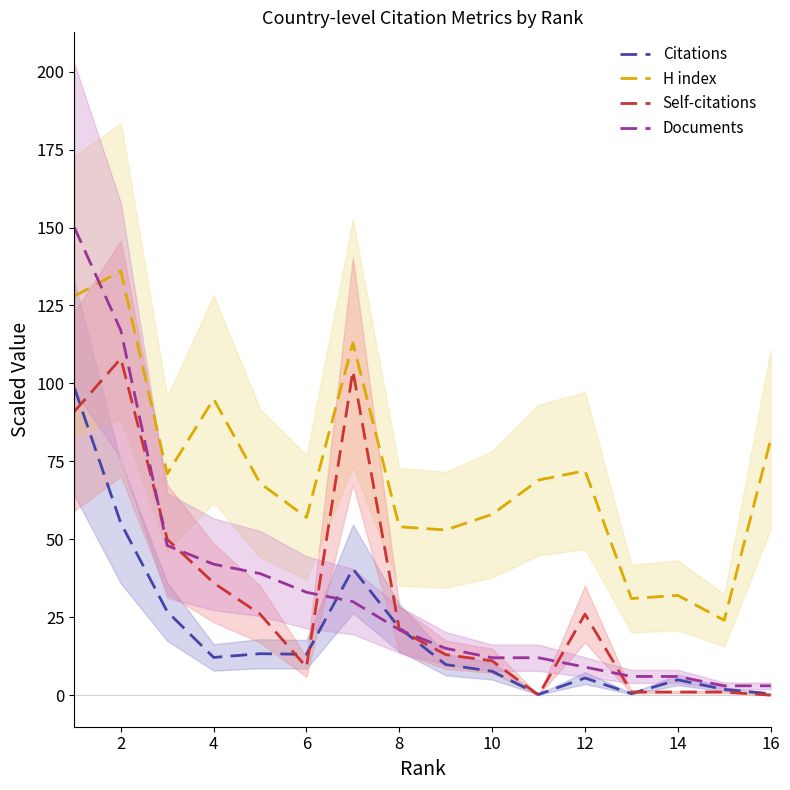

True or false: H index and Self-citations intersect in this chart.

False